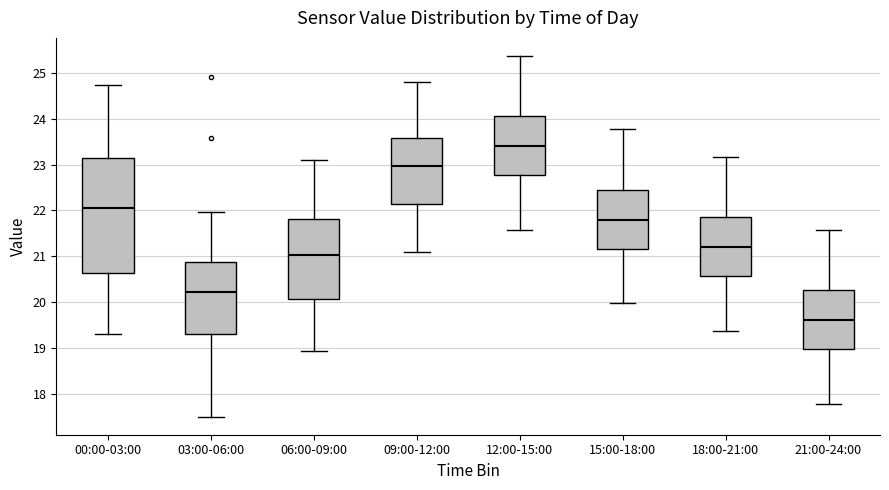

Where is the lower edge of the box for 00:00-03:00 on the y-axis? The values are not printed on the chart, so give them approximately, as read against the axis.

20.6